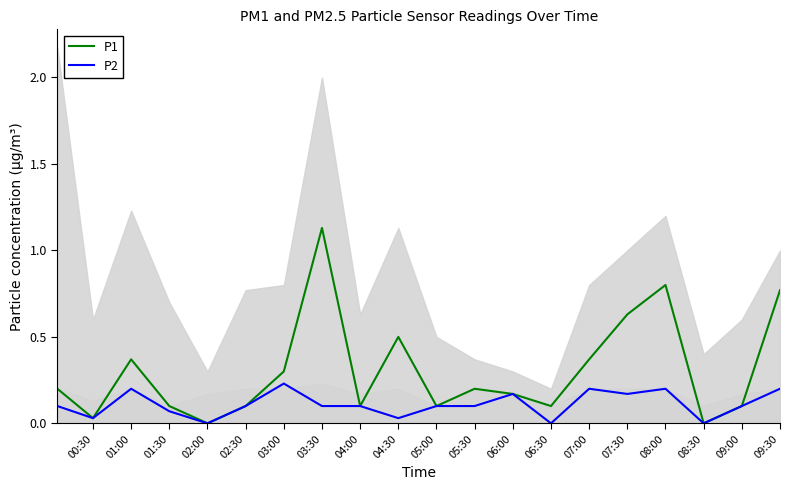

Reading left to right, what are all the values shown in this chart?

P1: 0.2	0.0	0.4	0.1	0.0	0.1	0.3	1.1	0.1	0.5	0.1	0.2	0.2	0.1	0.4	0.6	0.8	0.0	0.1	0.8
P2: 0.1	0.0	0.2	0.1	0.0	0.1	0.2	0.1	0.1	0.0	0.1	0.1	0.2	0.0	0.2	0.2	0.2	0.0	0.1	0.2